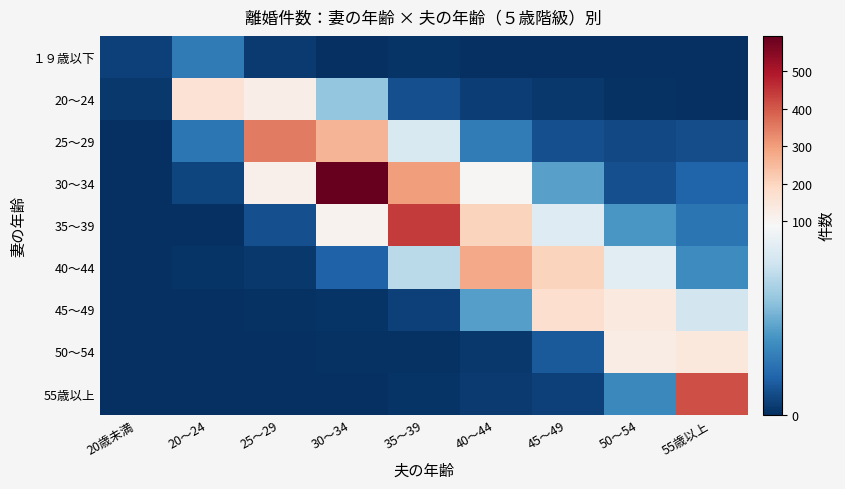

Which series changed the most between 25～29 and 40～44?

25～29